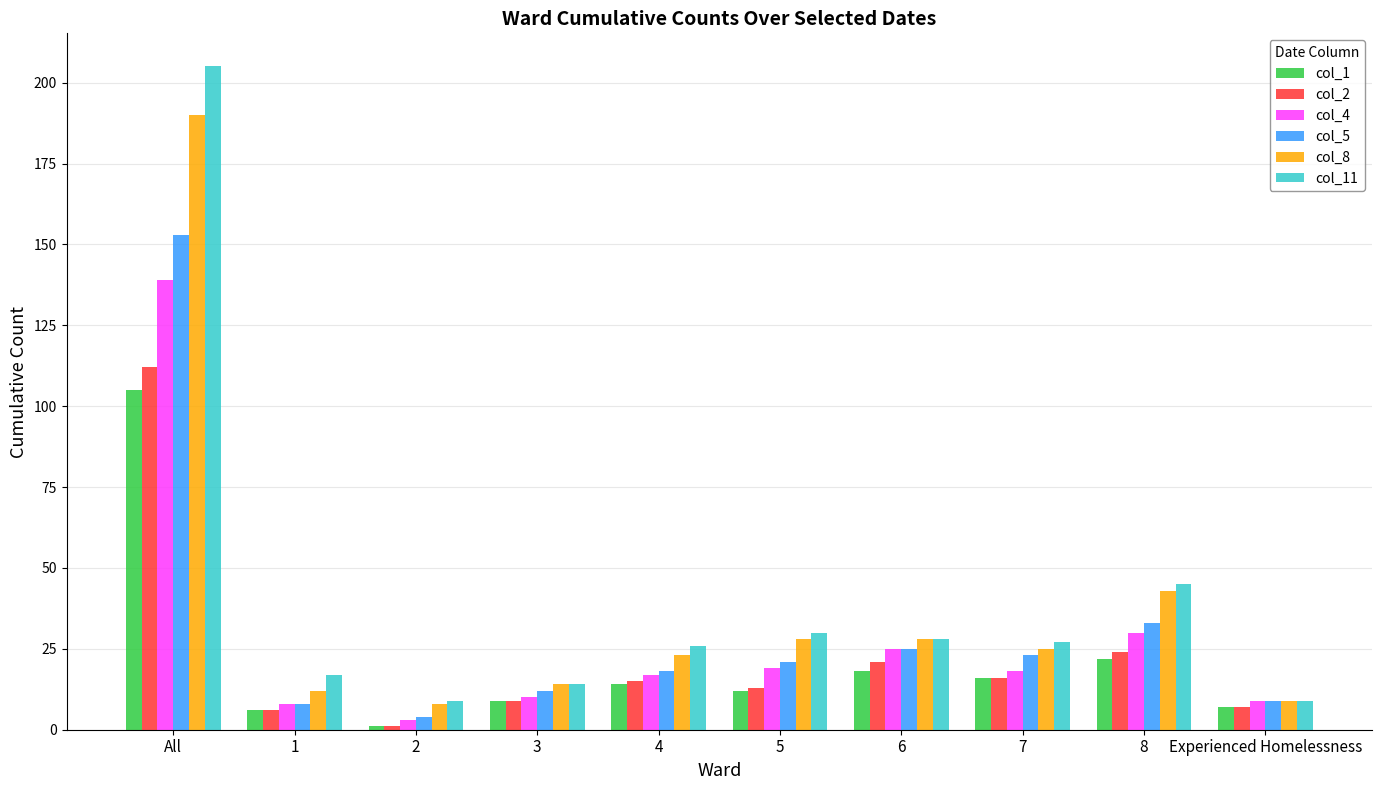

What is the sum of all col_5 values?

306